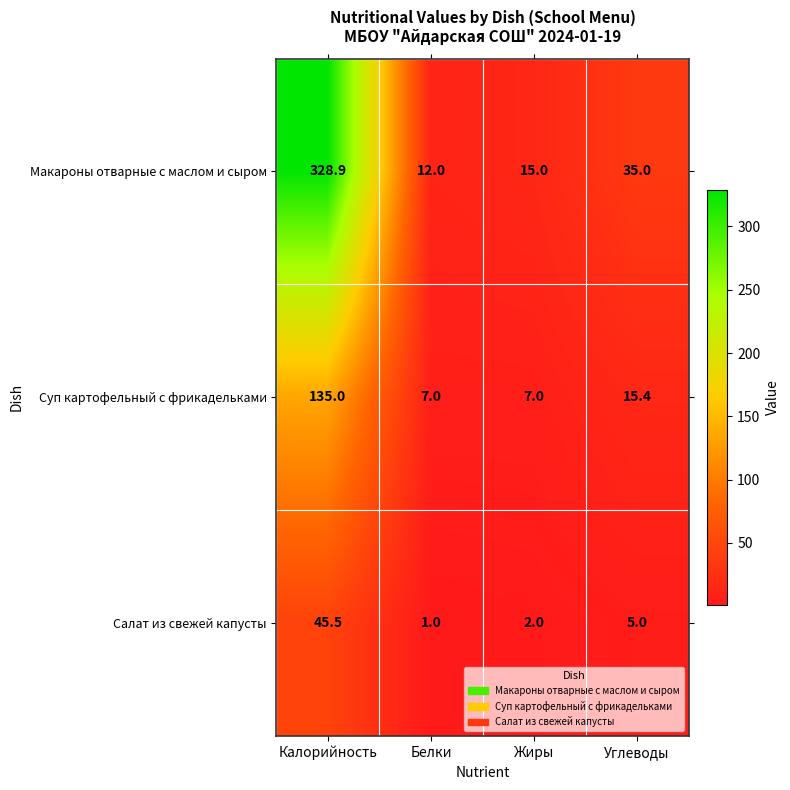

Which category has the highest value across all series?

Калорийность